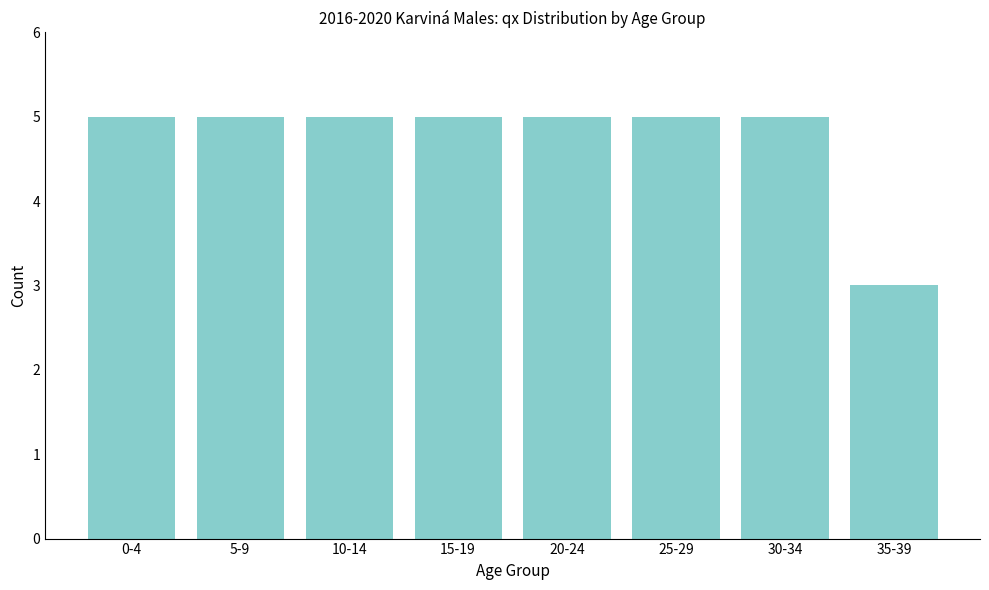

Reading left to right, list all the values displayed in this chart.

5	5	5	5	5	5	5	3